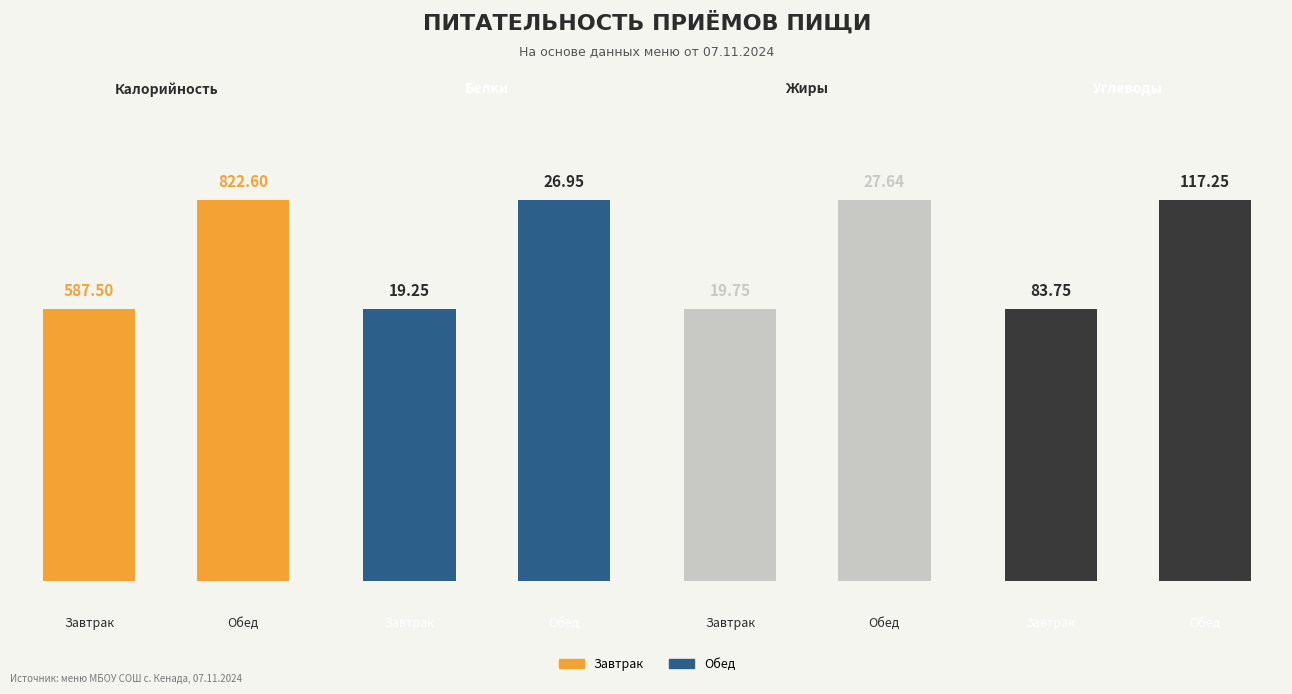

At which category does the chart reach its peak across all series?

Обед